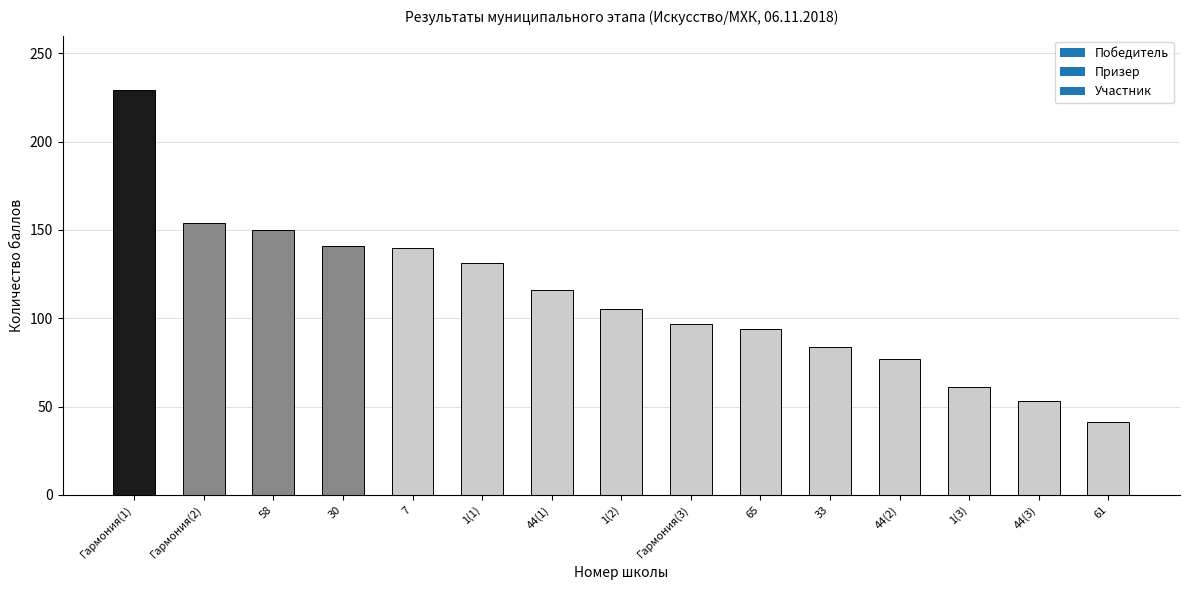

What value does the data have at 65?

94.0